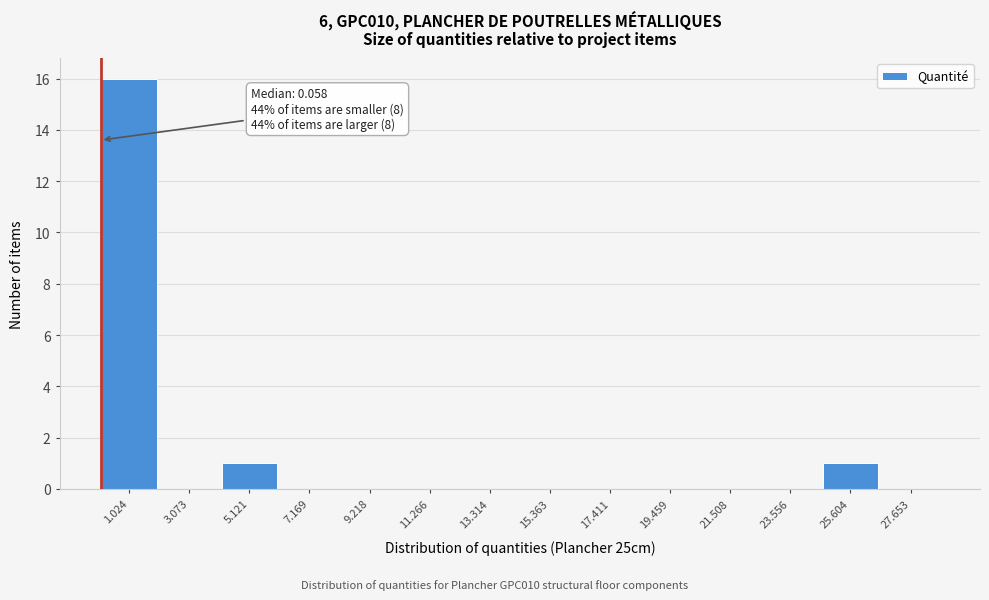

Which range on the x-axis has the tallest bar?

0.0 to 2.0